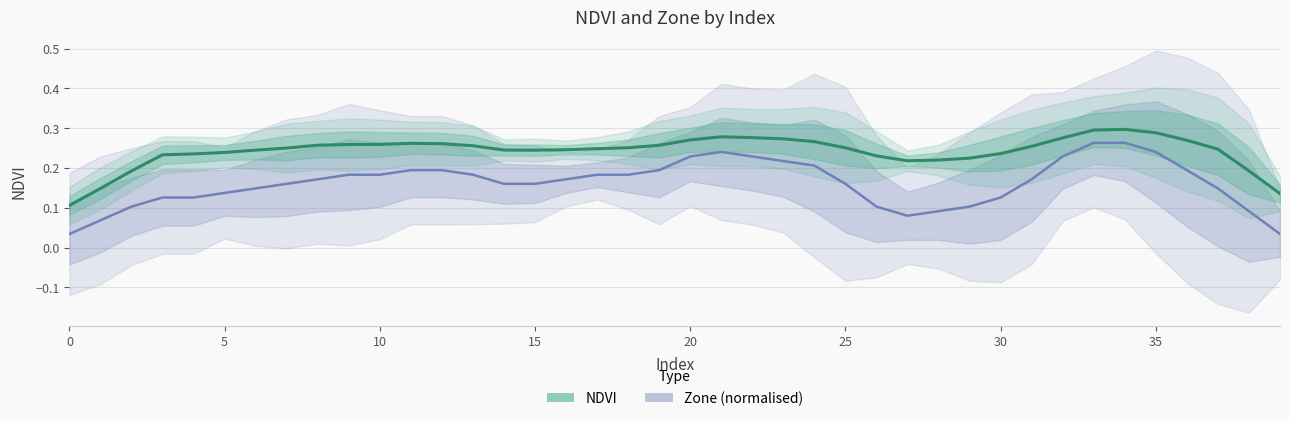

True or false: Zone (normalised) has more than 0 points higher than both neighbors.

True